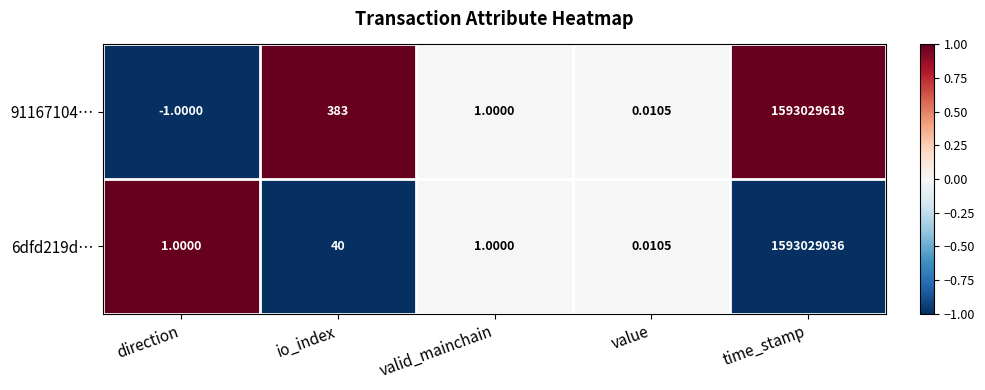

How many data points in 6dfd219d… are less than 1?

1